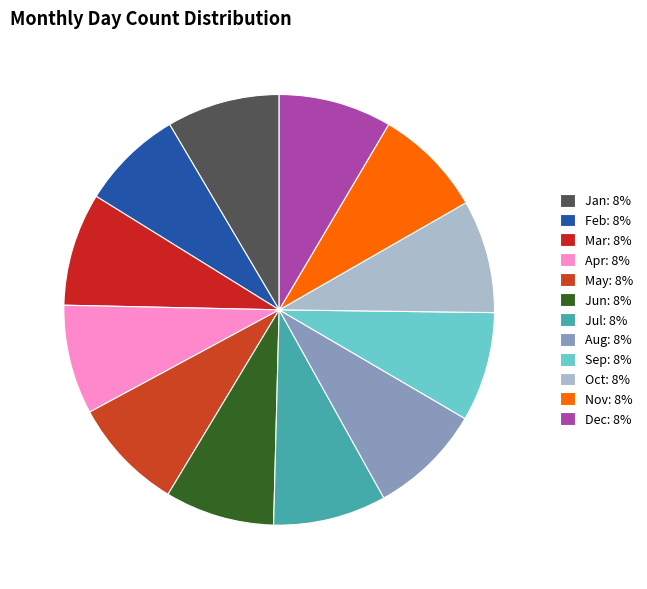

How many segments does this pie chart have?

12